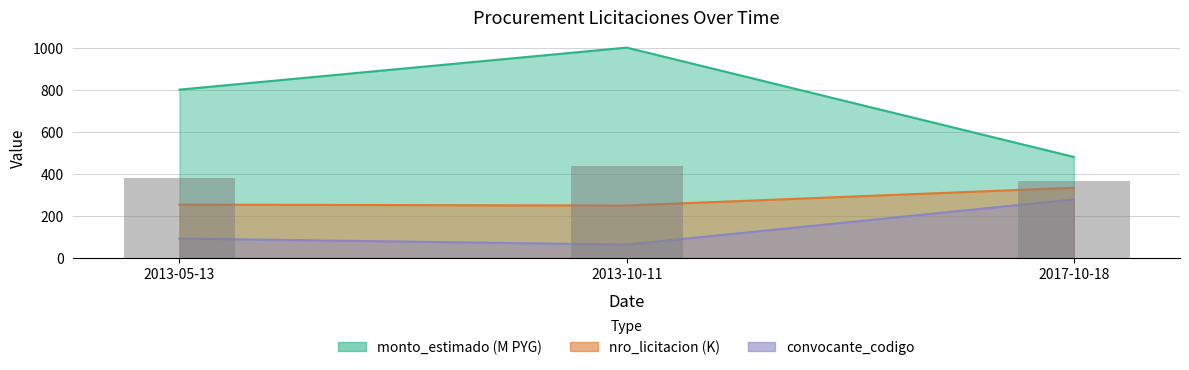

What are all the series names shown in the legend?

monto_estimado, nro_licitacion, convocante_codigo